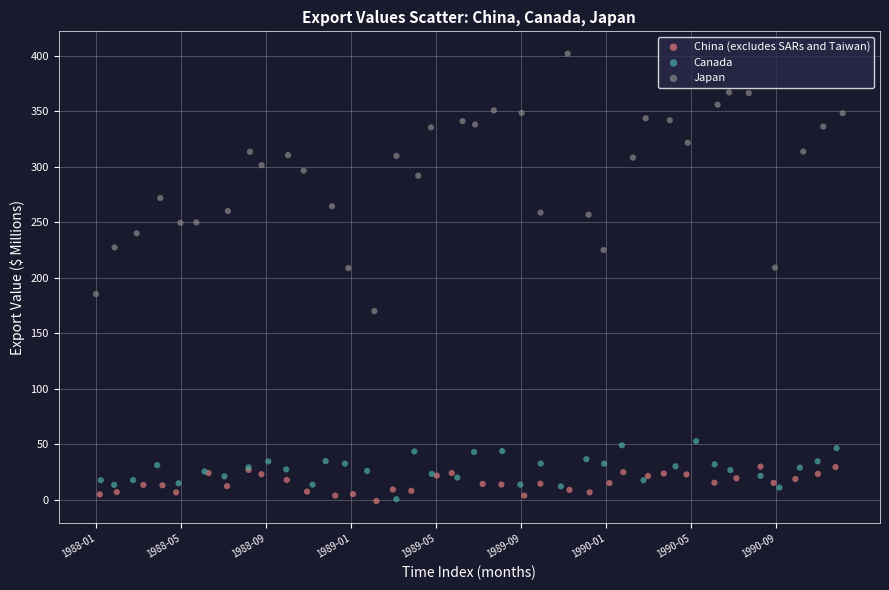

Which series reaches the maximum Y coordinate?

Japan